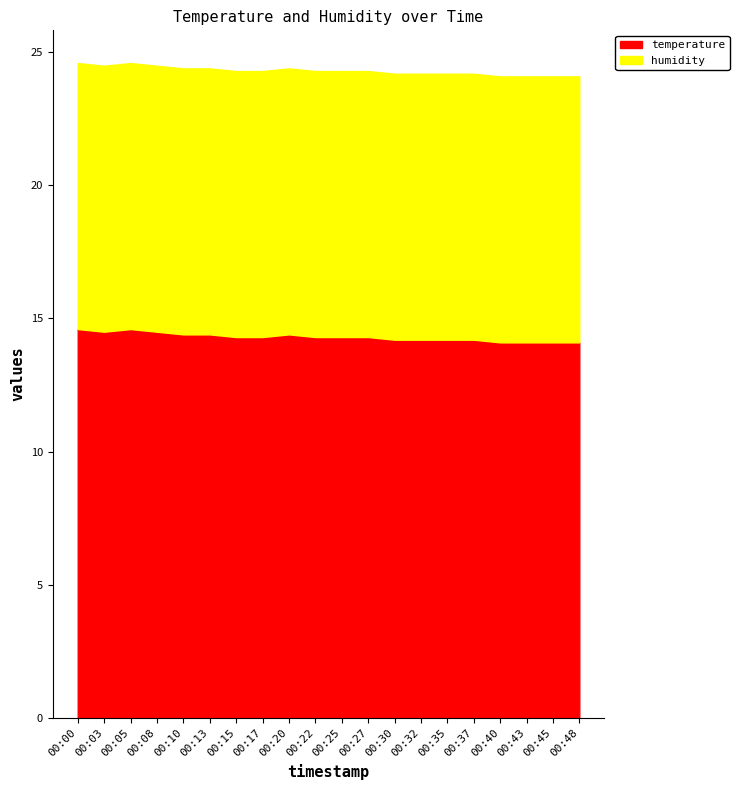

How many interior local valleys (lower than both neighbors) does the data have?

1